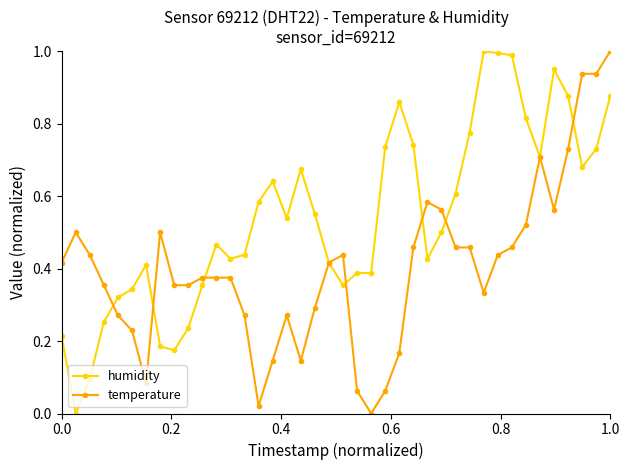

Which series has the largest total across all categories?

humidity